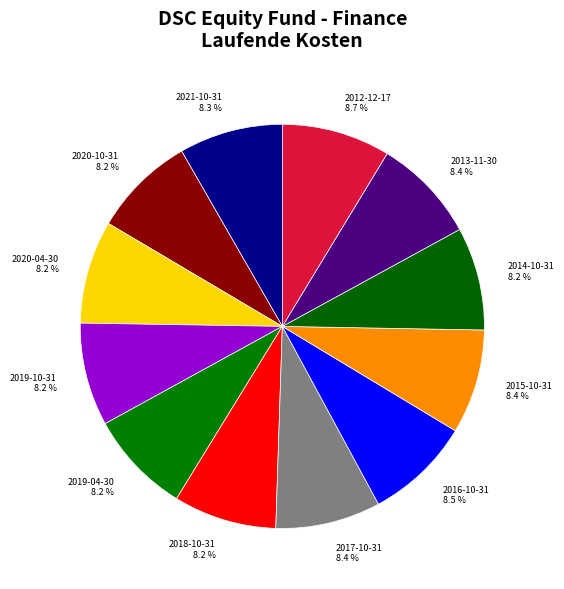

The 2020-04-30 slice represents 18% of the pie. True or false?

False